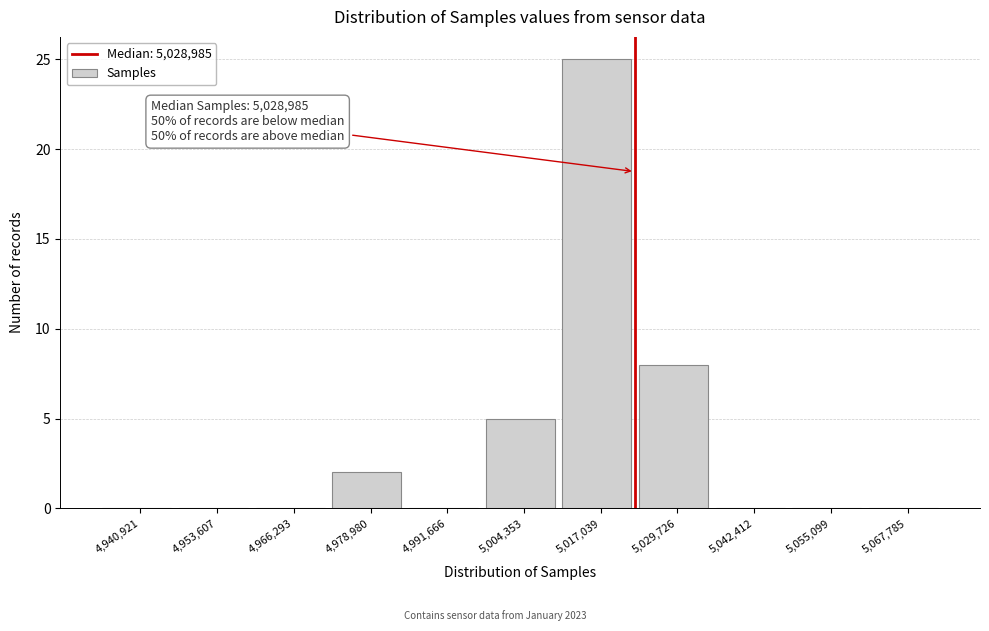

Reading left to right, list all the values displayed in this chart.

4,940,921=0	4,953,607=0	4,966,293=0	4,978,980=2	4,991,666=0	5,004,353=5	5,017,039=25	5,029,726=8	5,042,412=0	5,055,099=0	5,067,785=0